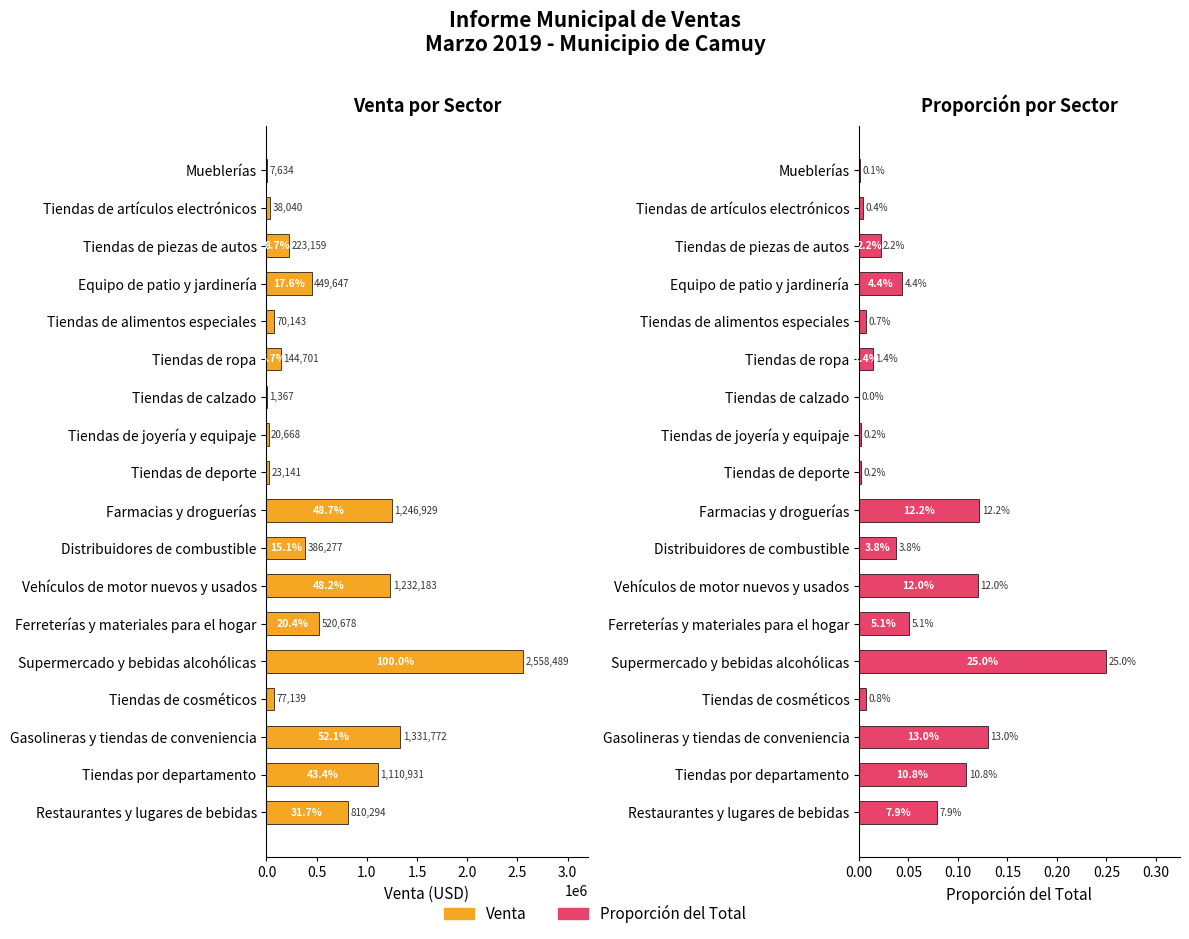

How many bars are there in total?

36